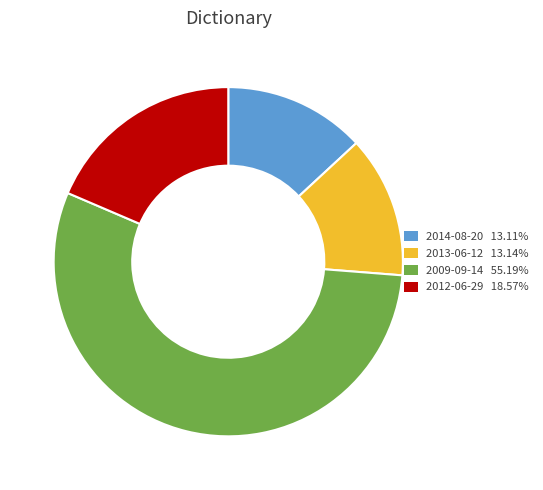

Is there a majority slice in this chart?

Yes